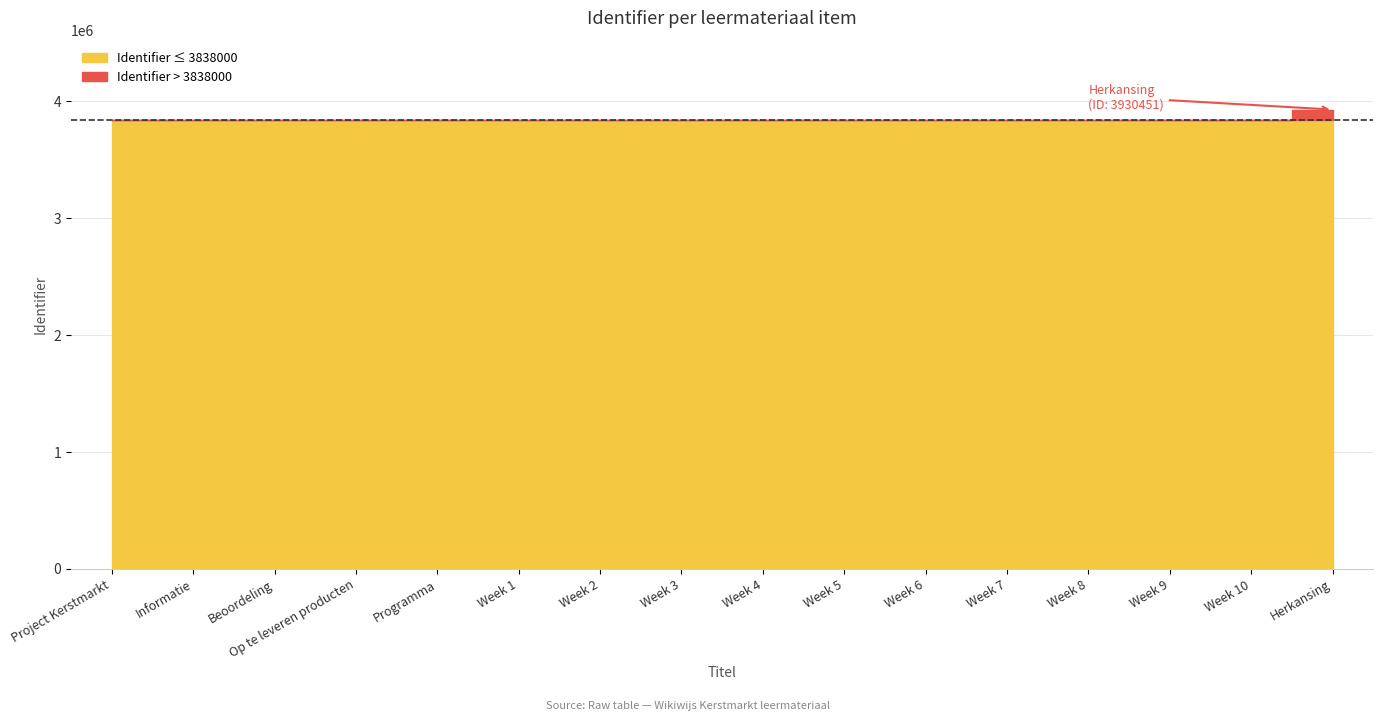

What is the difference between the second highest and second lowest values?

30